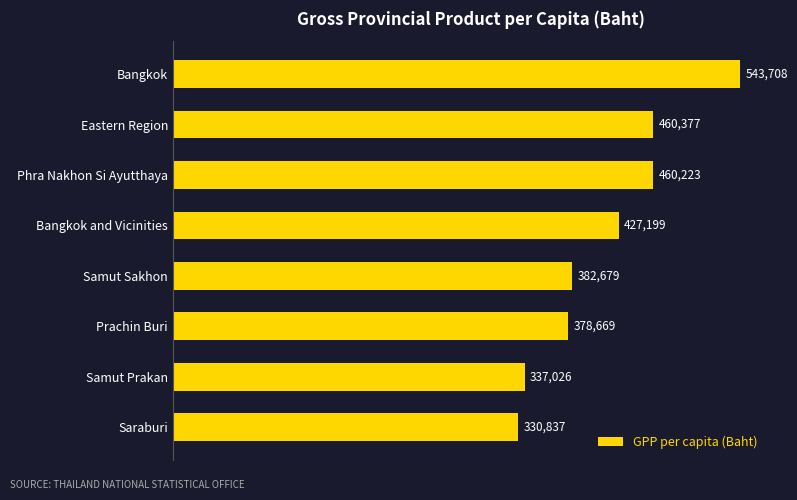

Which label corresponds to the largest value in the chart?

Bangkok